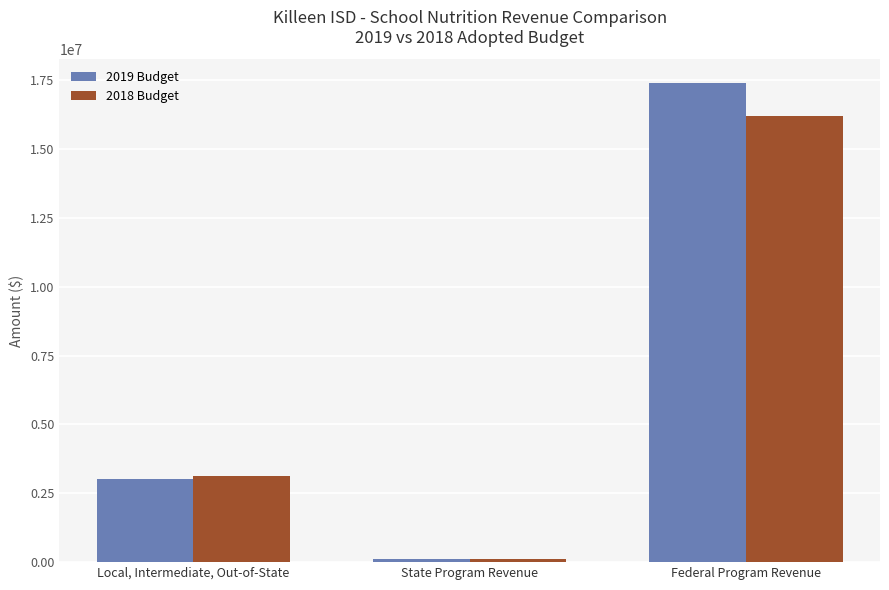

How many bars are there in total?

6